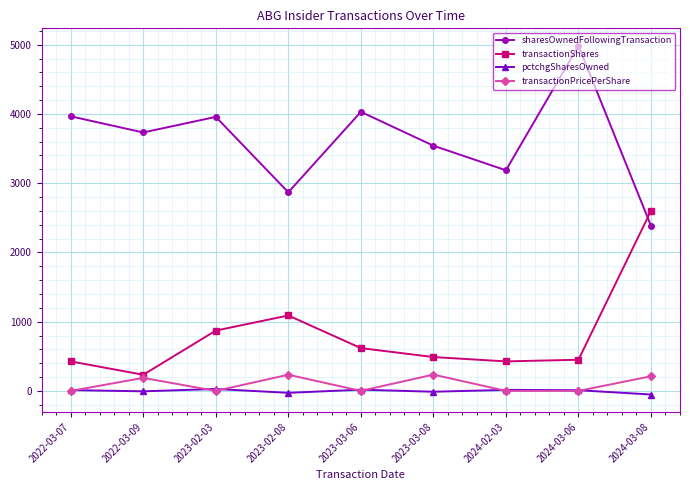

Is the value of transactionPricePerShare at 2024-03-08 greater than the value of sharesOwnedFollowingTransaction at 2024-02-03?

No